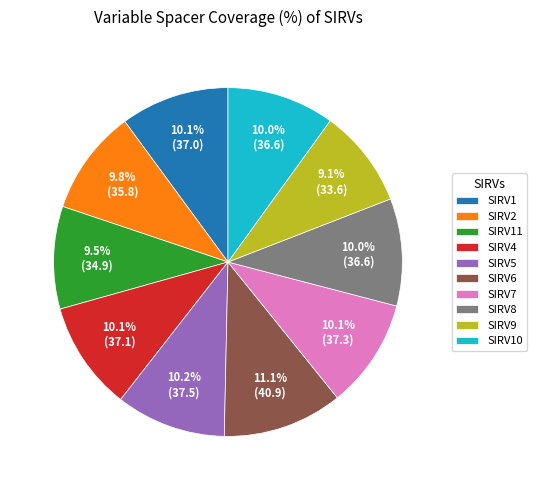

How many segments does this pie chart have?

10